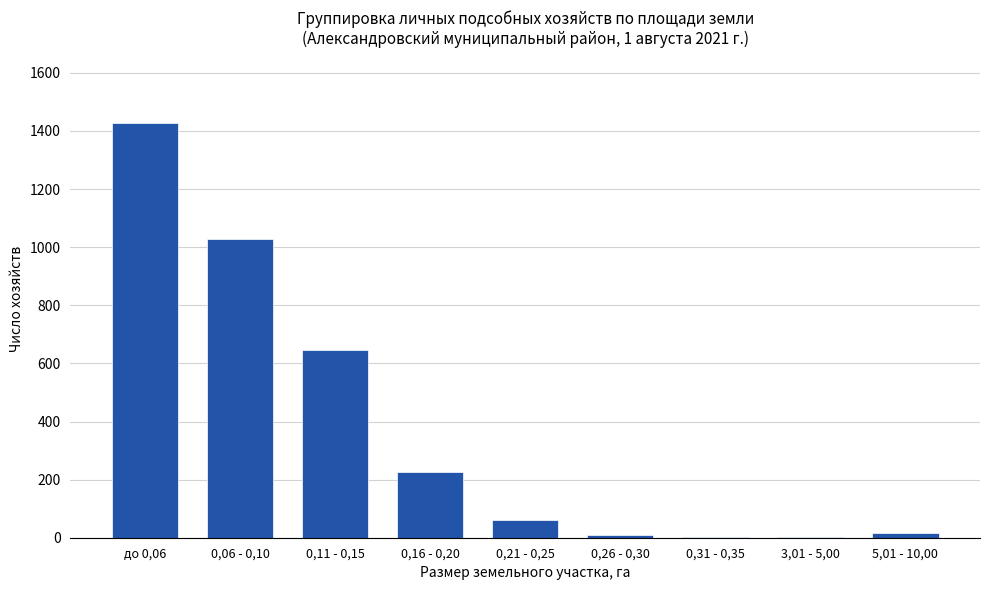

The value at 0,16 - 0,20 is 362. True or false?

False